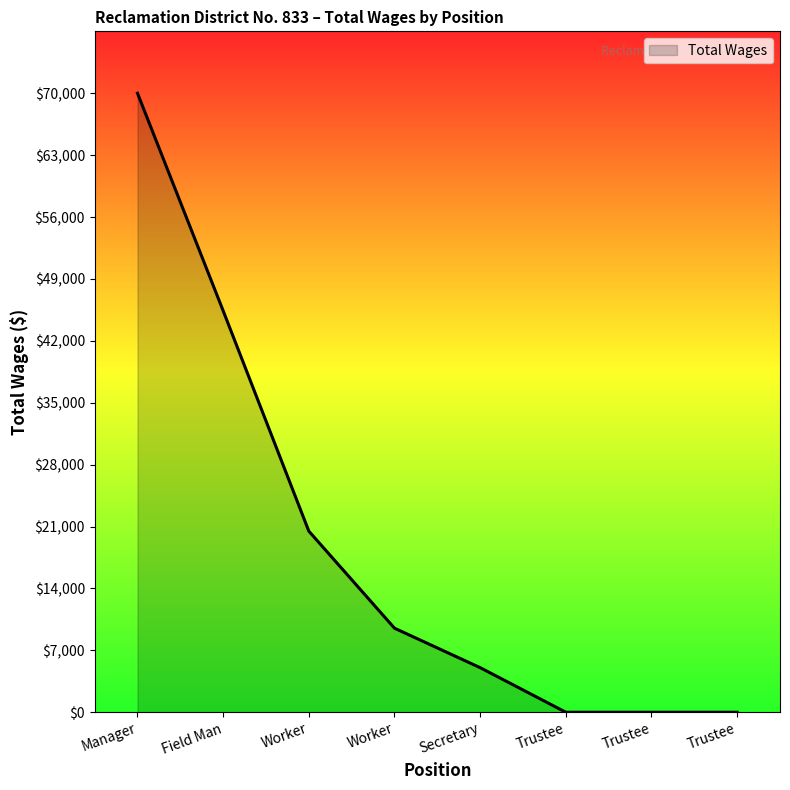

How many series are shown in this chart?

1